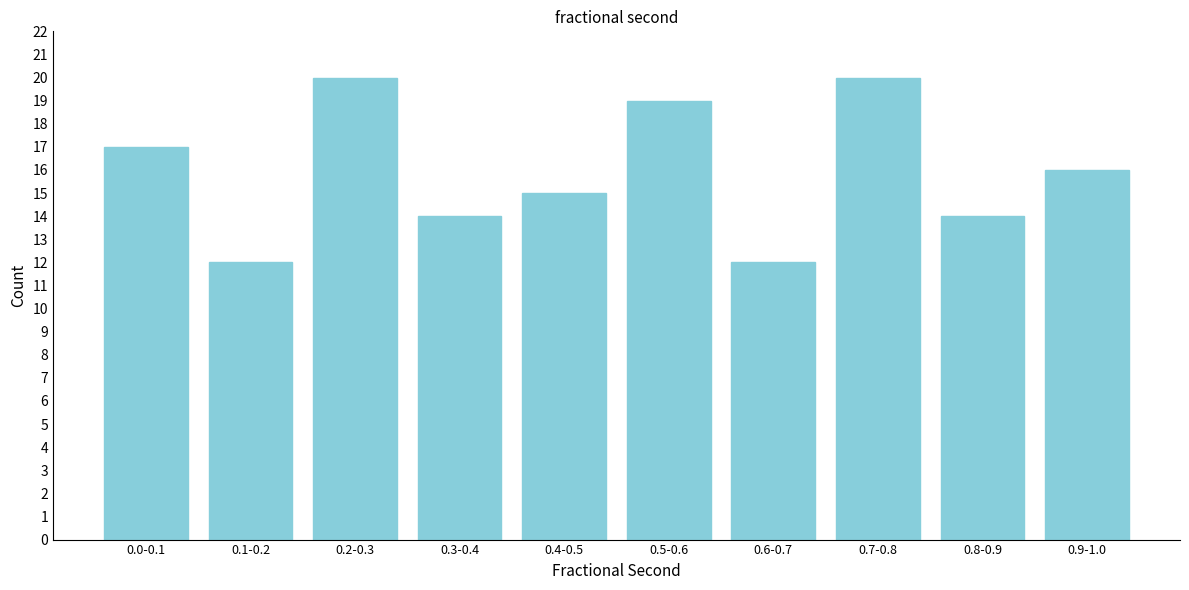

Reading left to right, transcribe all the data shown in this chart.

17	12	20	14	15	19	12	20	14	16